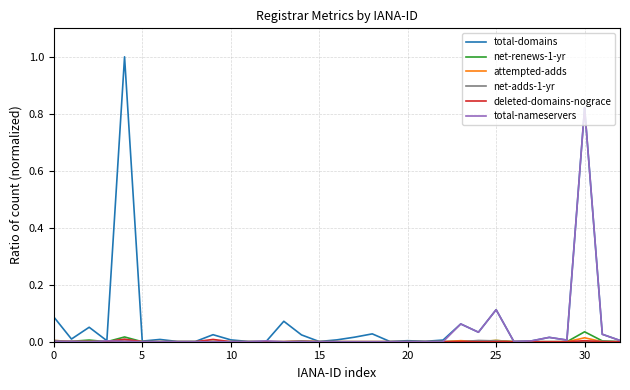

What is the maximum value shown in the chart?

1.0